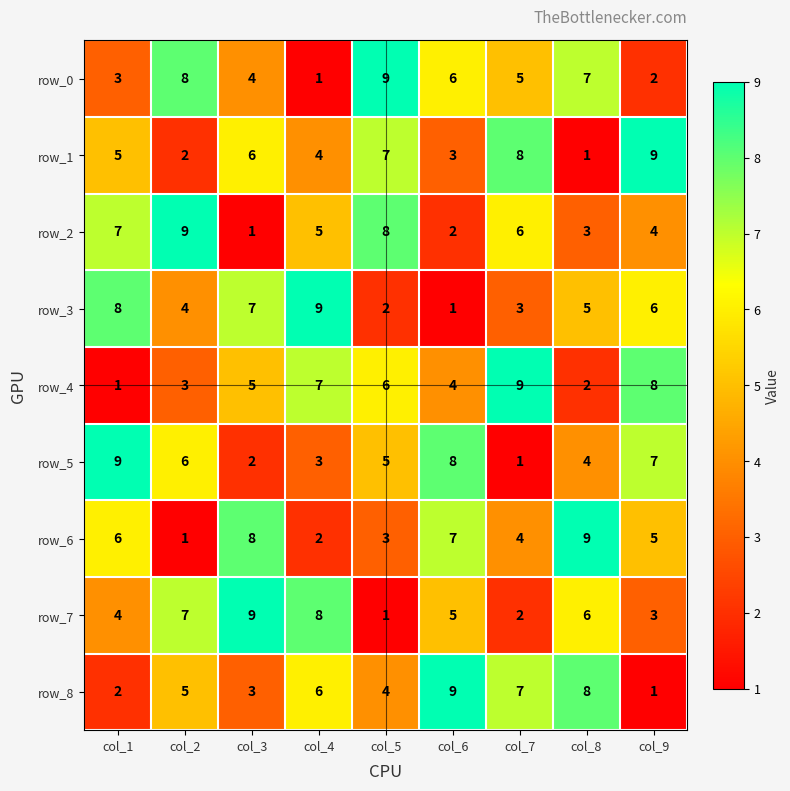

How many row_2 values are between 3 and 7?

5